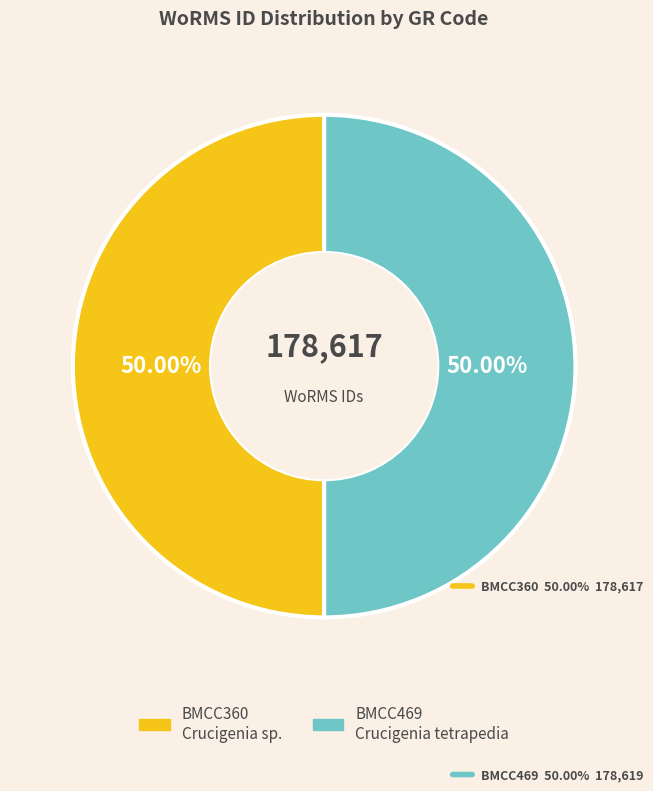

True or false: BMCC360 accounts for 50% of the total.

True